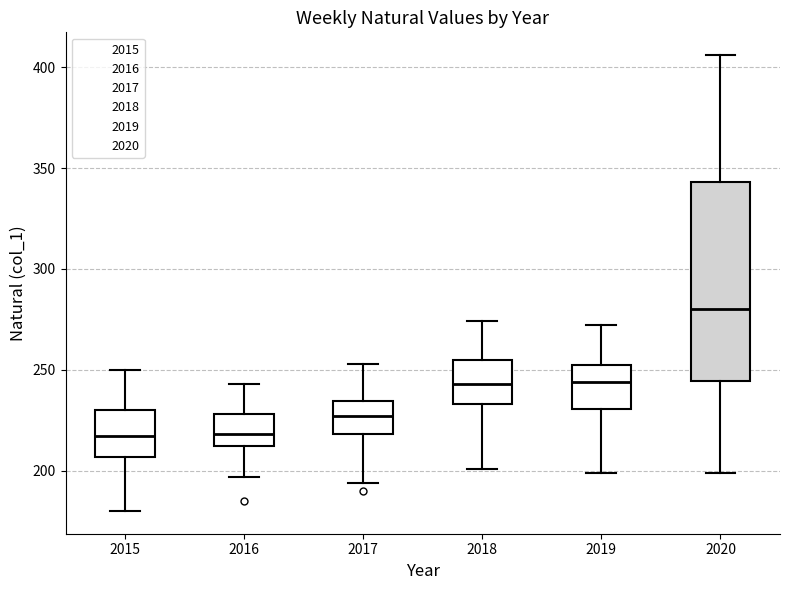

Reading left to right, read every box against the y-axis: the position of its median line, the range the box covers, and the ends of its whiskers. The values are not printed on the chart, so give them approximately, as read against the axis.

2015: median 215, box 205 to 230, whiskers 180 to 250
2016: median 220, box 210 to 230, whiskers 195 to 245
2017: median 225, box 220 to 235, whiskers 195 to 255
2018: median 245, box 235 to 255, whiskers 200 to 275
2019: median 245, box 230 to 255, whiskers 200 to 270
2020: median 280, box 245 to 345, whiskers 200 to 405